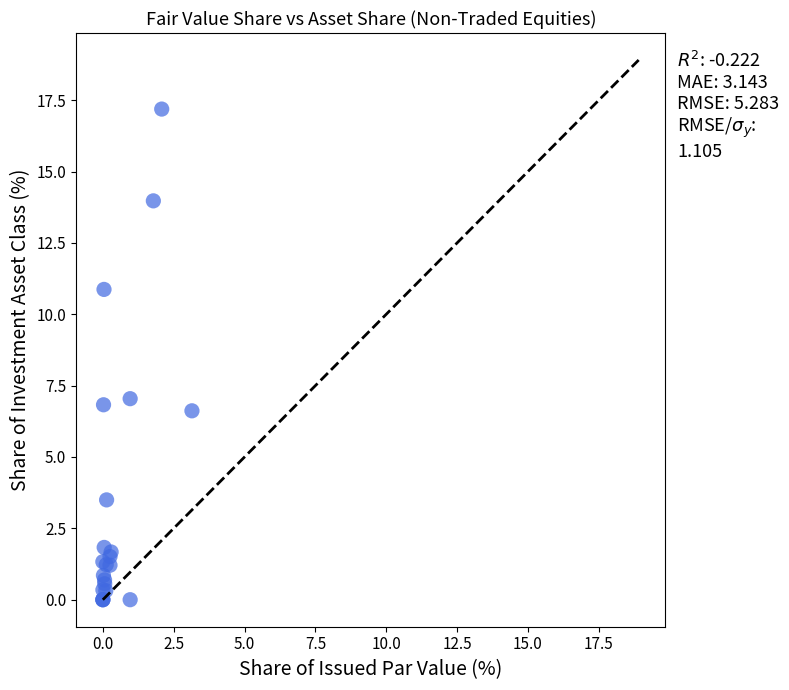

What Y value in the scatter plot is closest to 8?

7.0